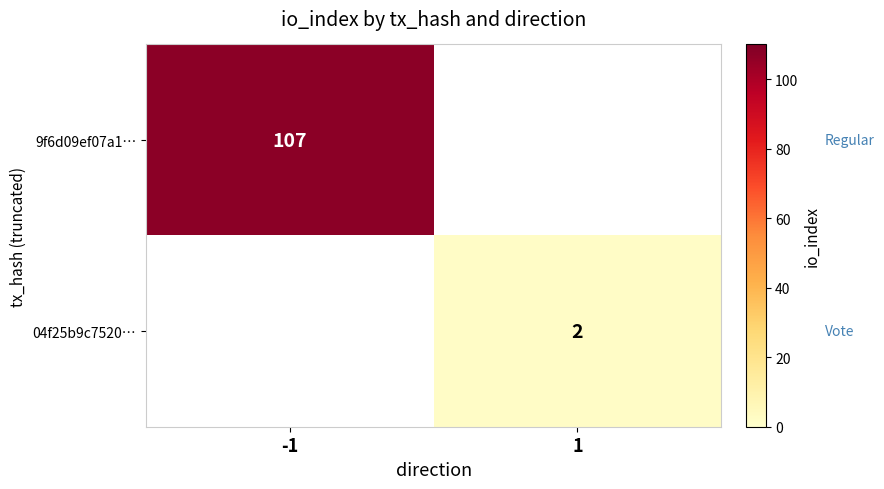

True or false: 9f6d09ef07a1… has a value of 107 at -1.

True